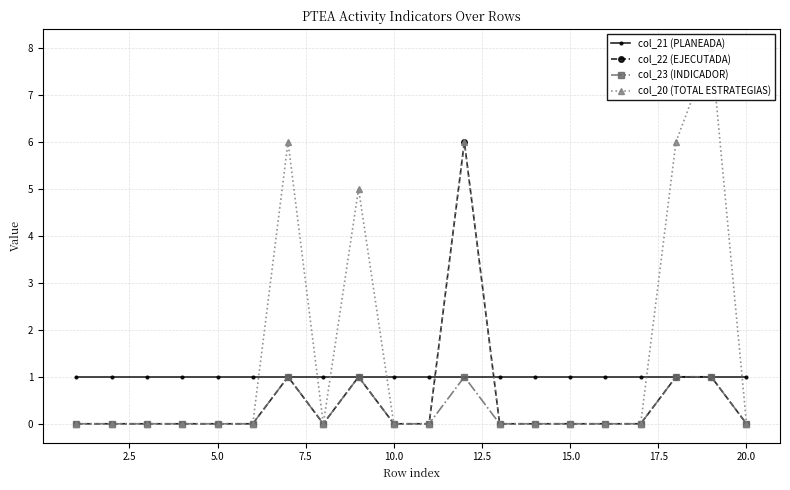

Reading left to right, extract all data points from this chart.

col_21 (PLANEADA): 1	1	1	1	1	1	1	1	1	1	1	1	1	1	1	1	1	1	1	1
col_22 (EJECUTADA): 0	0	0	0	0	0	1	0	1	0	0	6	0	0	0	0	0	1	1	0
col_23 (INDICADOR): 0	0	0	0	0	0	1	0	1	0	0	1	0	0	0	0	0	1	1	0
col_20 (TOTAL ESTRATEGIAS): 0	0	0	0	0	0	6	0	5	0	0	6	0	0	0	0	0	6	8	0